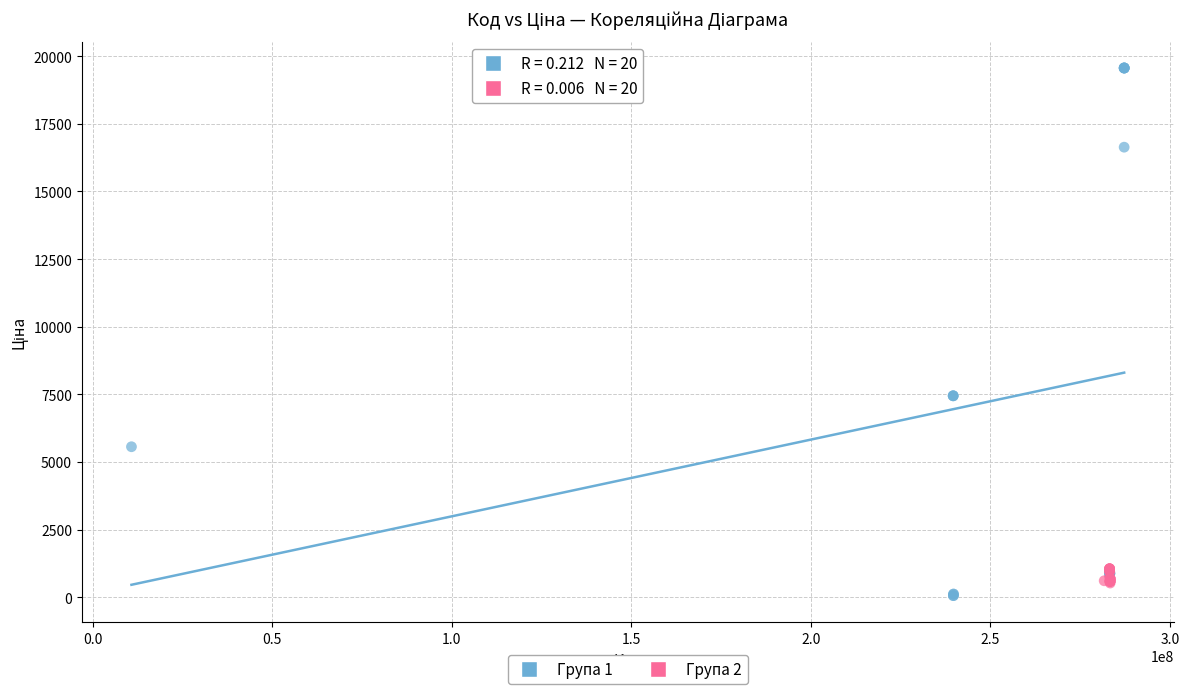

Which series reaches the minimum Y coordinate?

Група 1